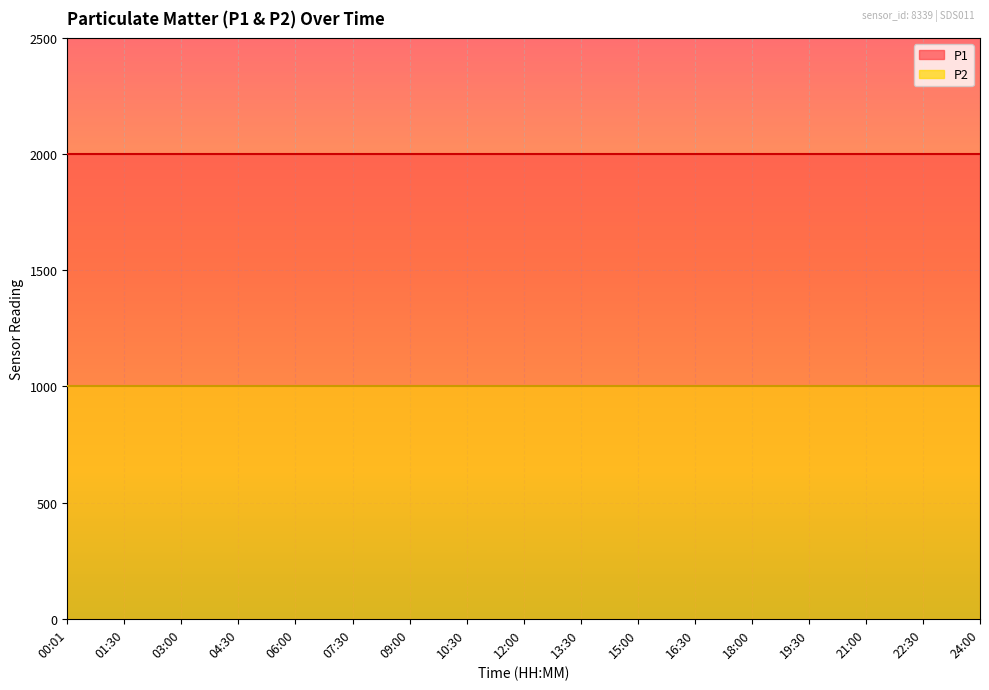

The P1 series shows 1999.9 at 03:00. True or false?

True